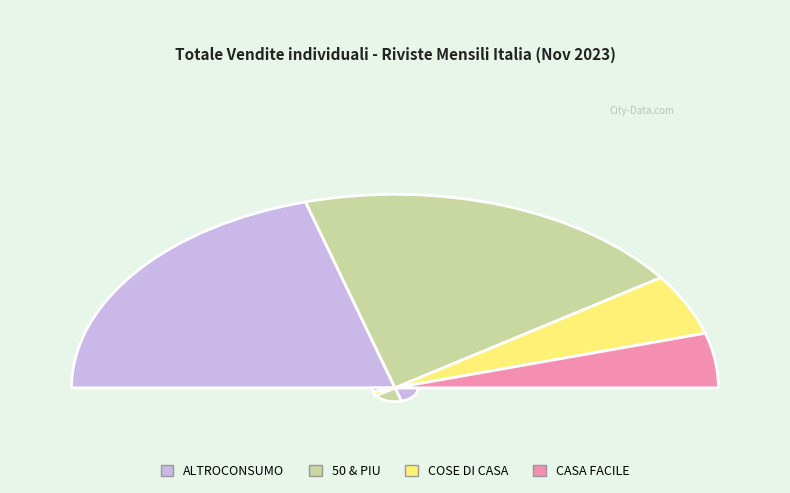

Is it true that AMICA is 1% of the pie?

False